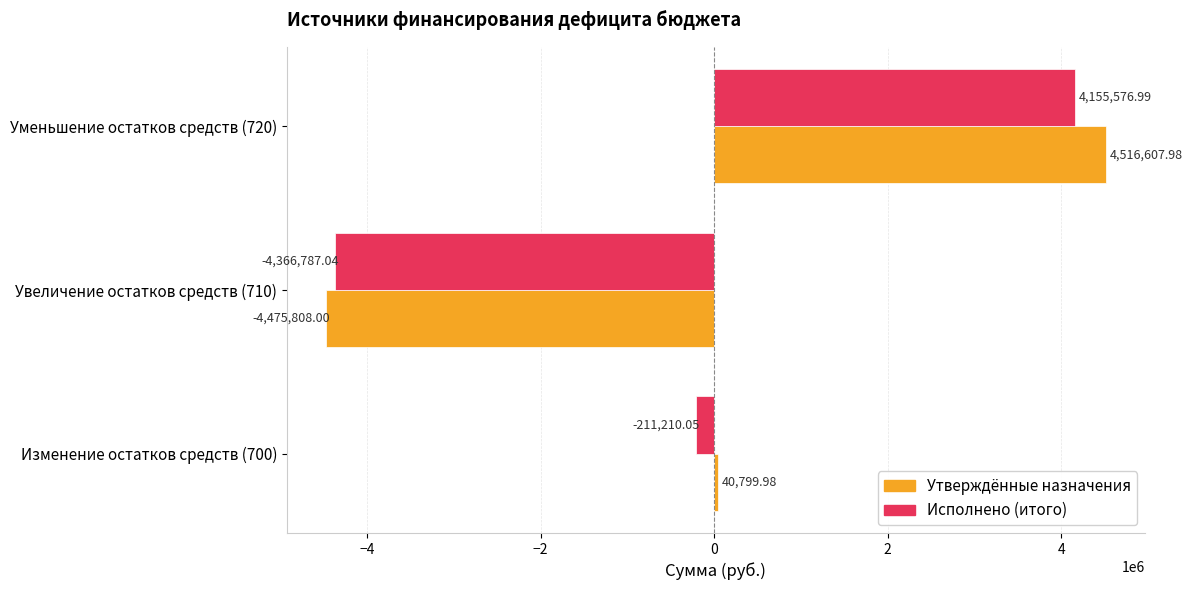

What is the difference between the maximum and minimum values in the Утверждённые назначения series?

8992416.0